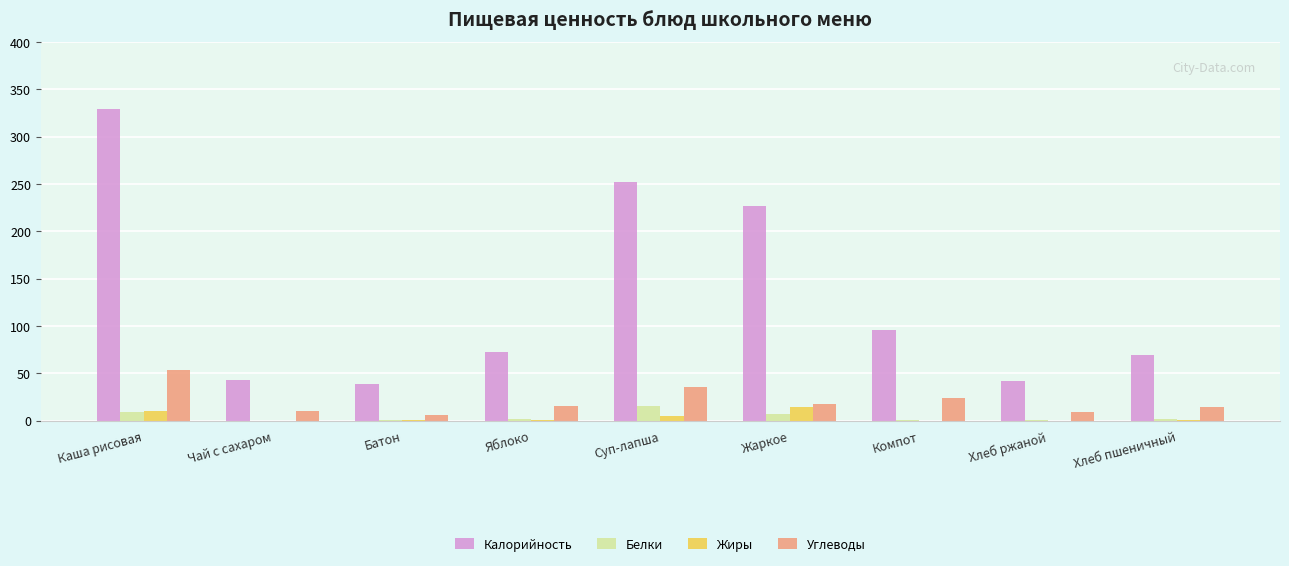

What is the sum of all Жиры values?

31.5